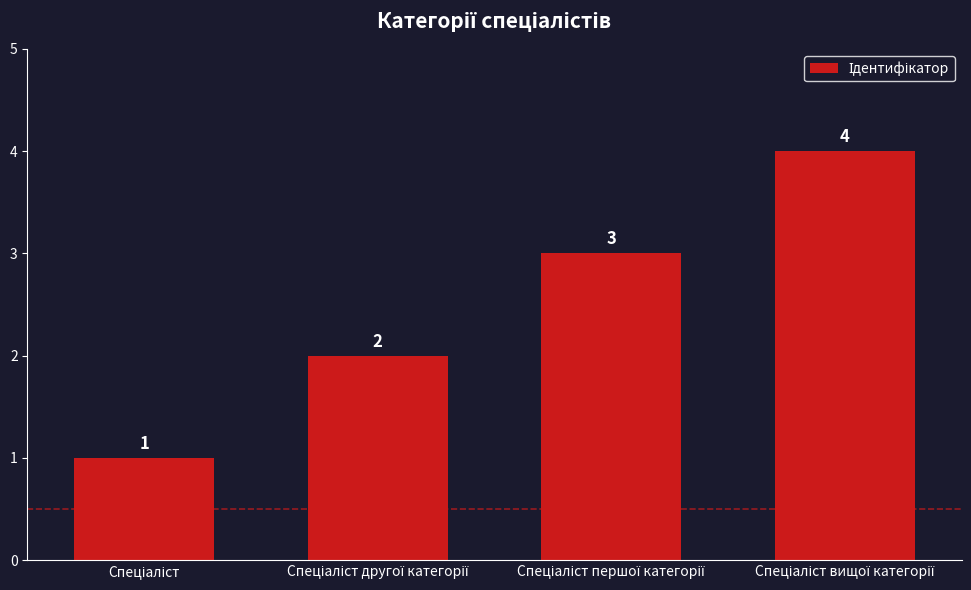

Count the values in the range 2 to 4.

3